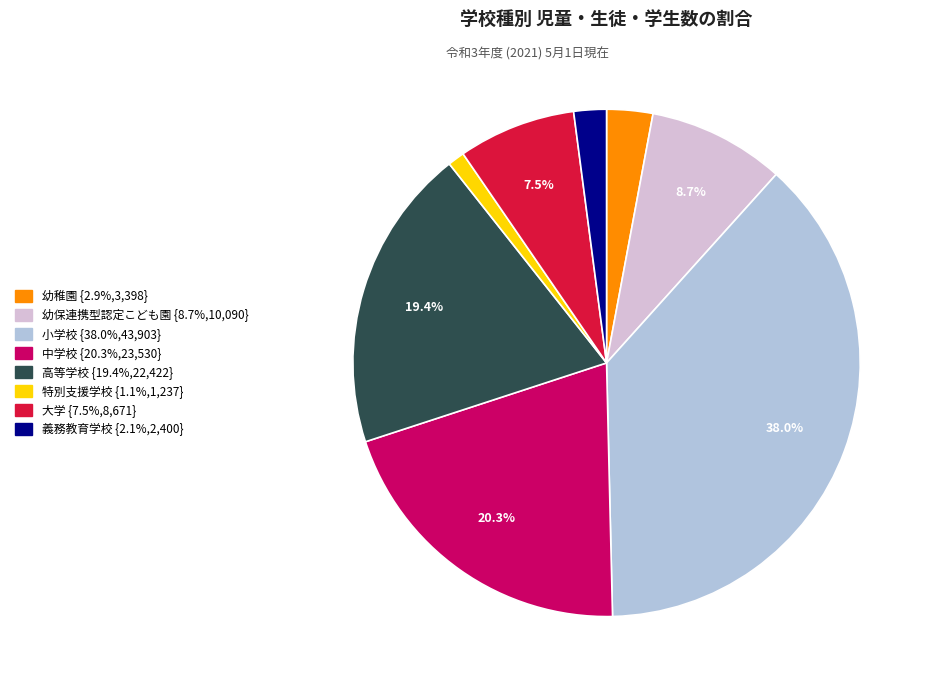

What is the largest slice in the pie chart?

小学校